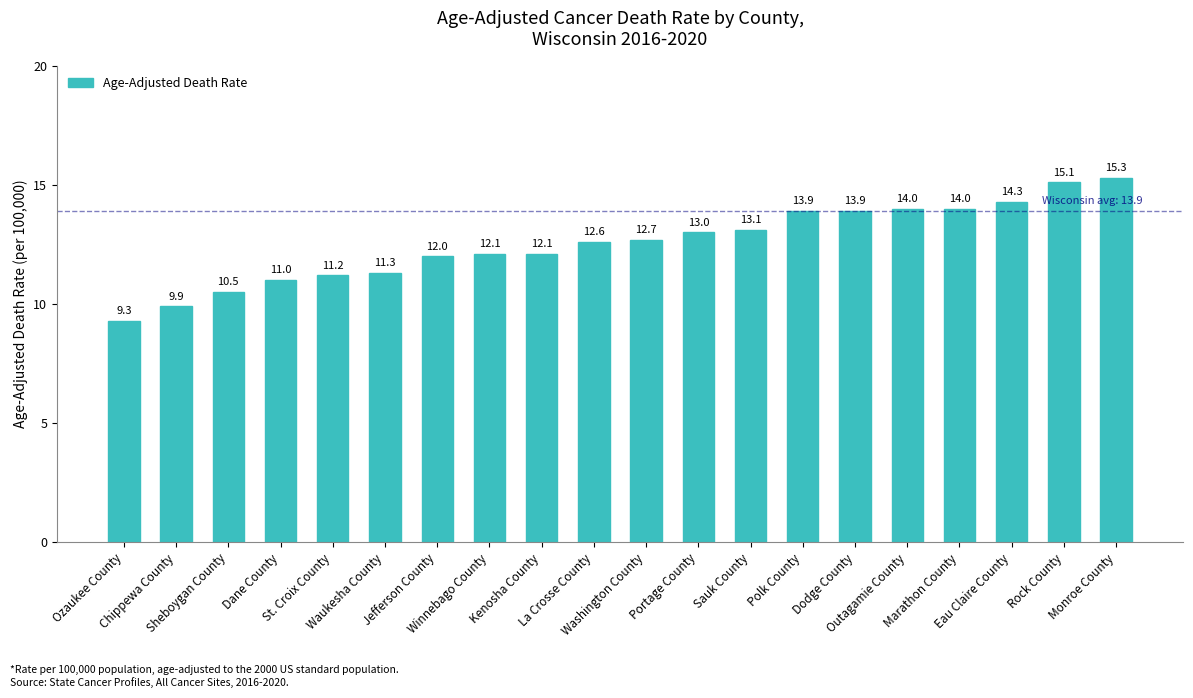

The value at Kenosha County is 18.6. True or false?

False